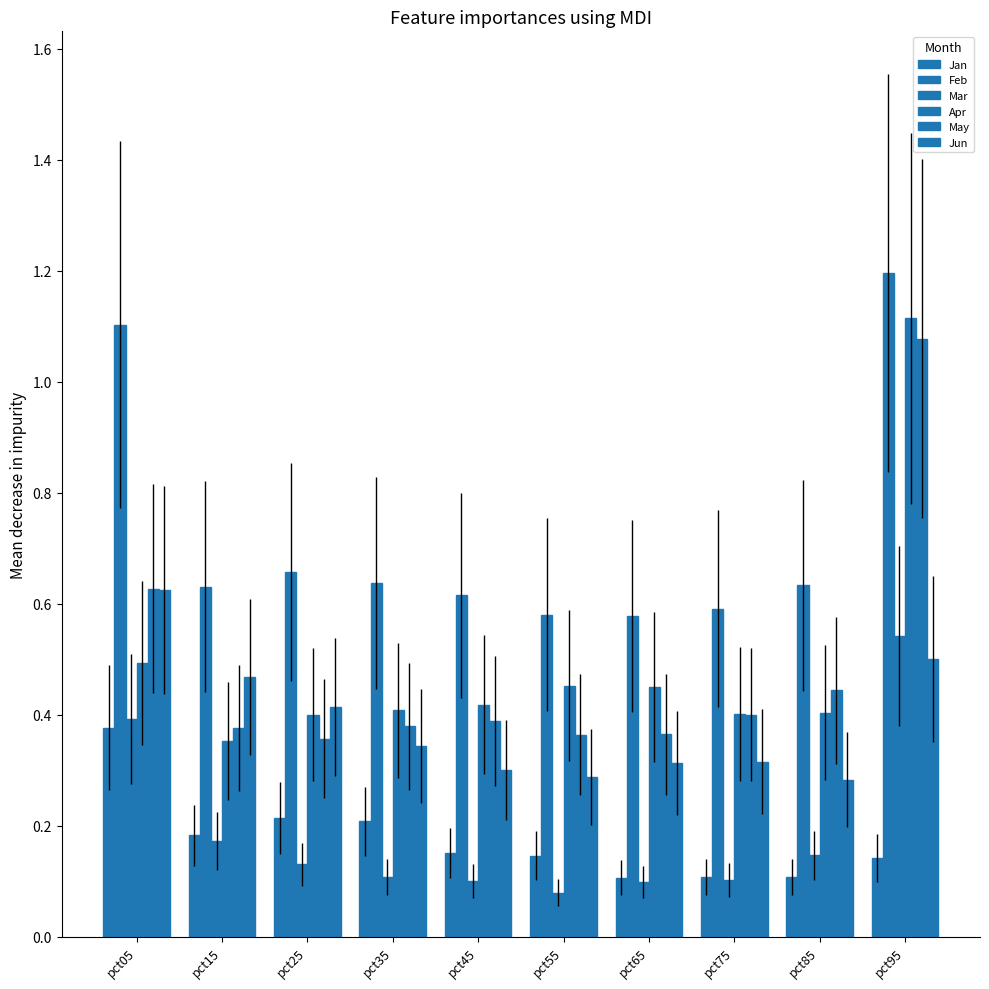

Is it true that May equals 0.6 at pct05?

True